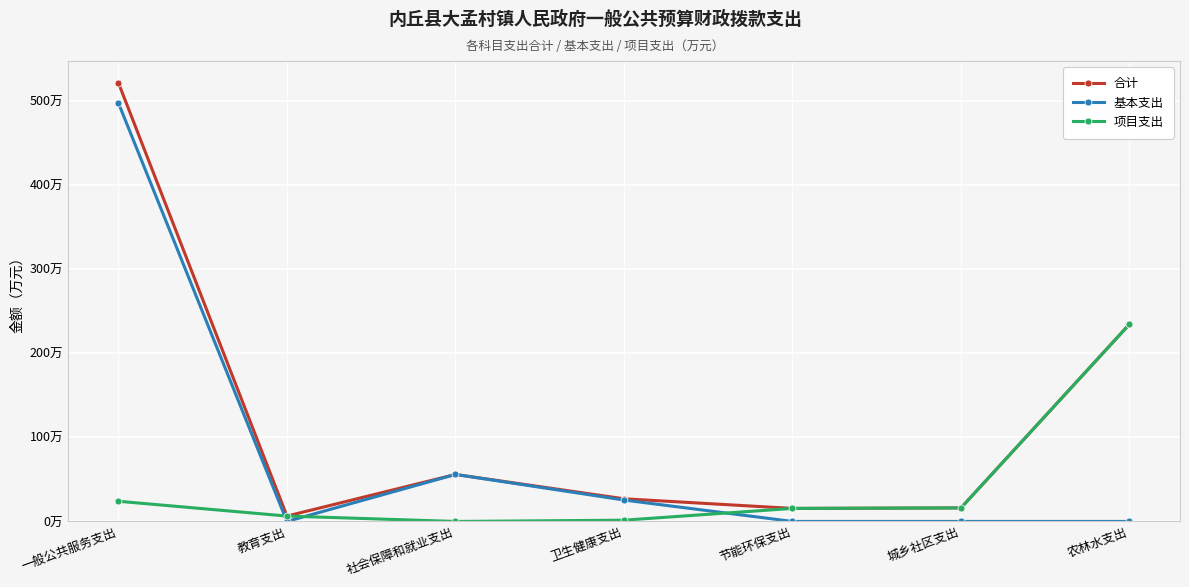

The value of 合计 at 卫生健康支出 is 27.0. True or false?

True